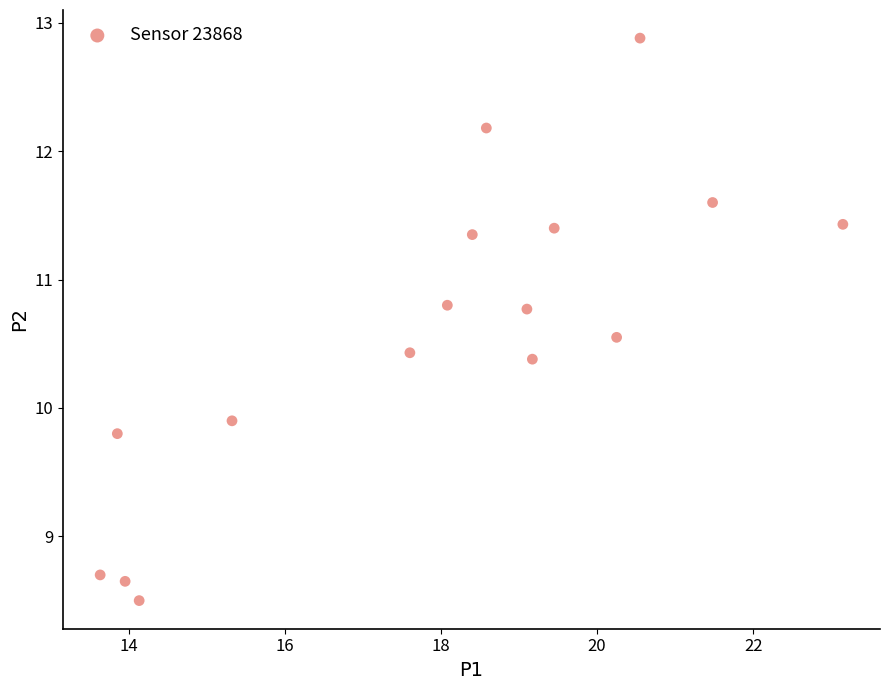

What is the range of X values (max minus min)?

9.5